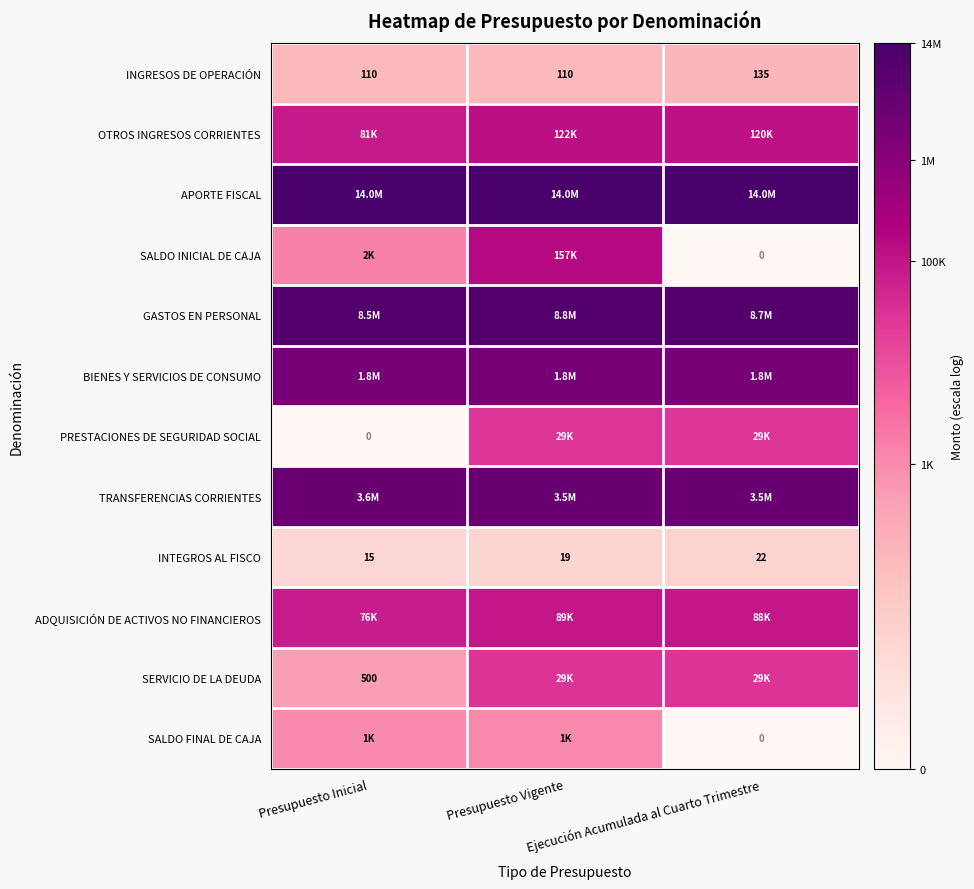

Rank the categories by SALDO FINAL DE CAJA value from highest to lowest.

Presupuesto Inicial, Presupuesto Vigente, Ejecución Acumulada al Cuarto Trimestre